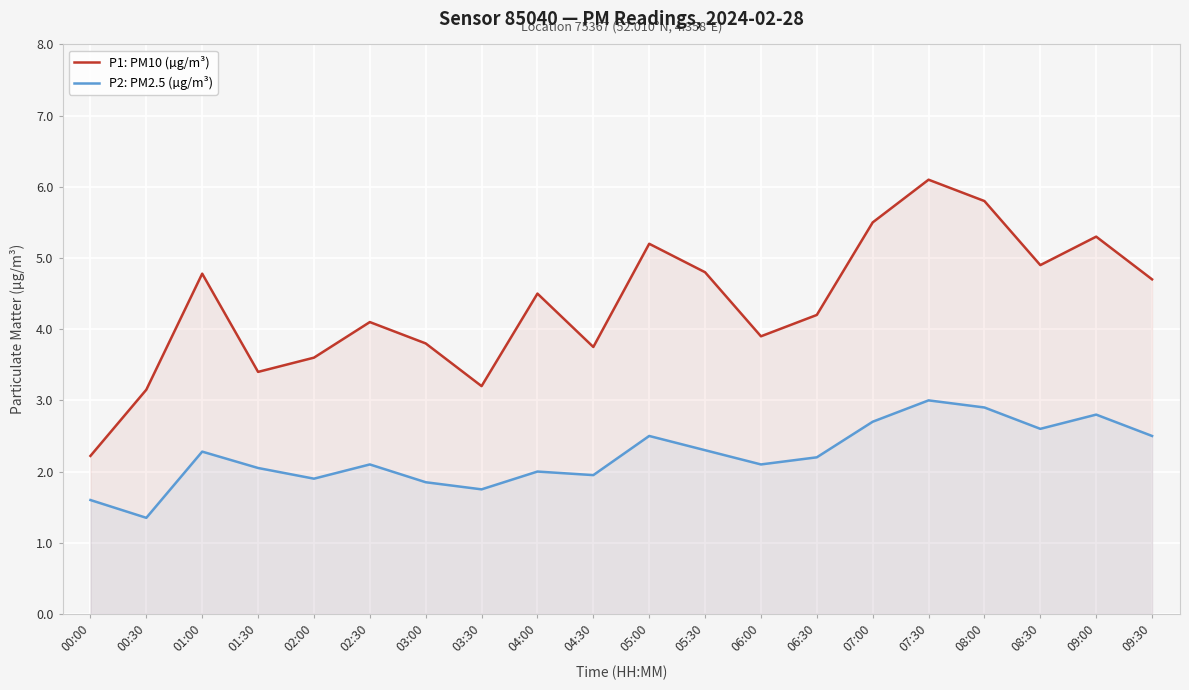

True or false: P2: PM2.5 (µg/m³) and P1: PM10 (µg/m³) cross at least once.

False